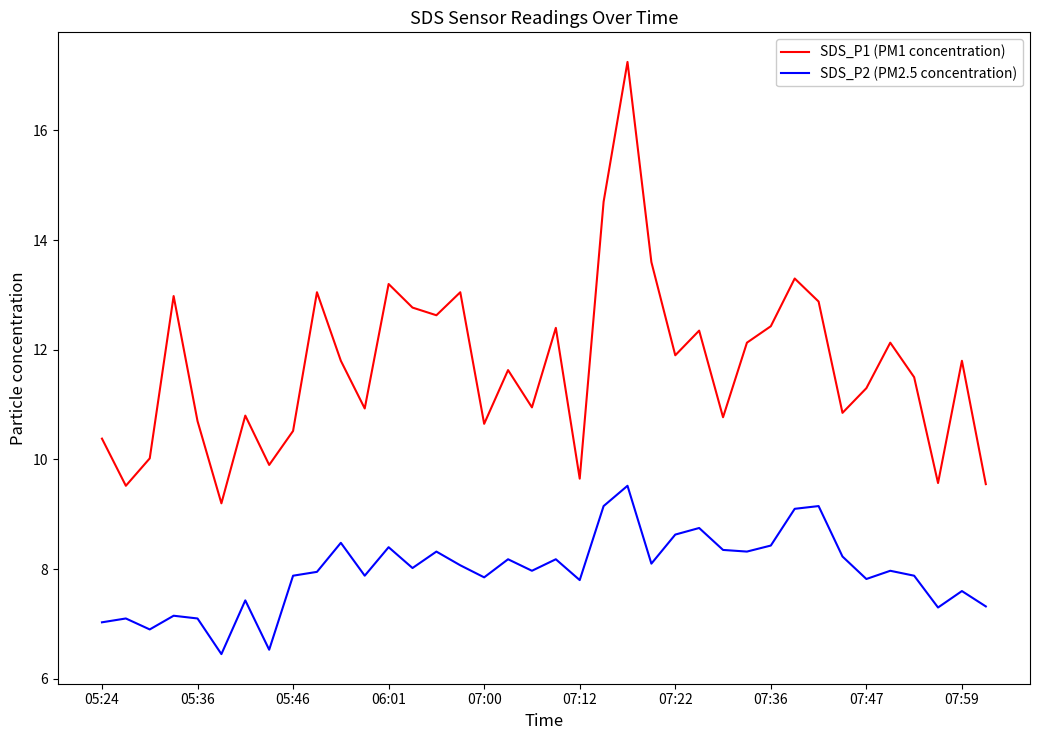

What is the difference between the maximum and minimum values in the SDS_P2 (PM2.5 concentration) series?

3.1